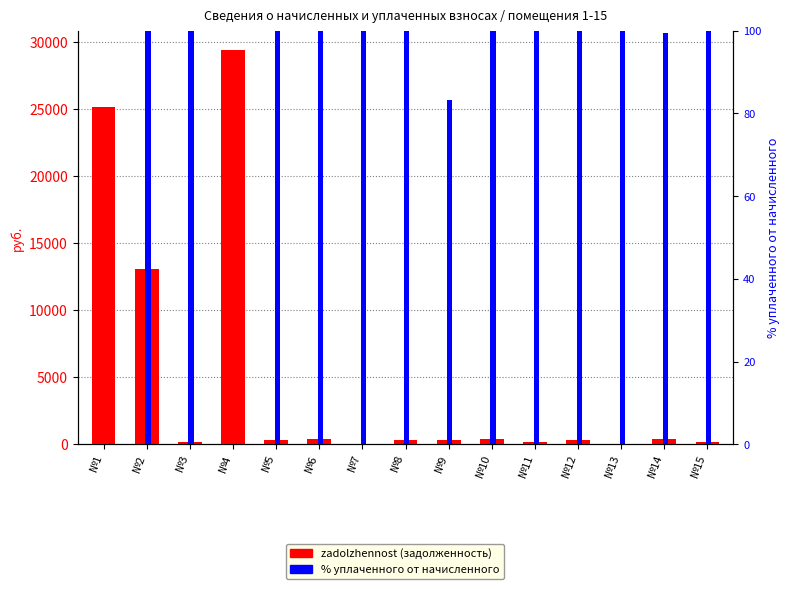

Rank the series at №13 from lowest to highest value.

zadolzhennost (задолженность), % уплаченного от начисленного